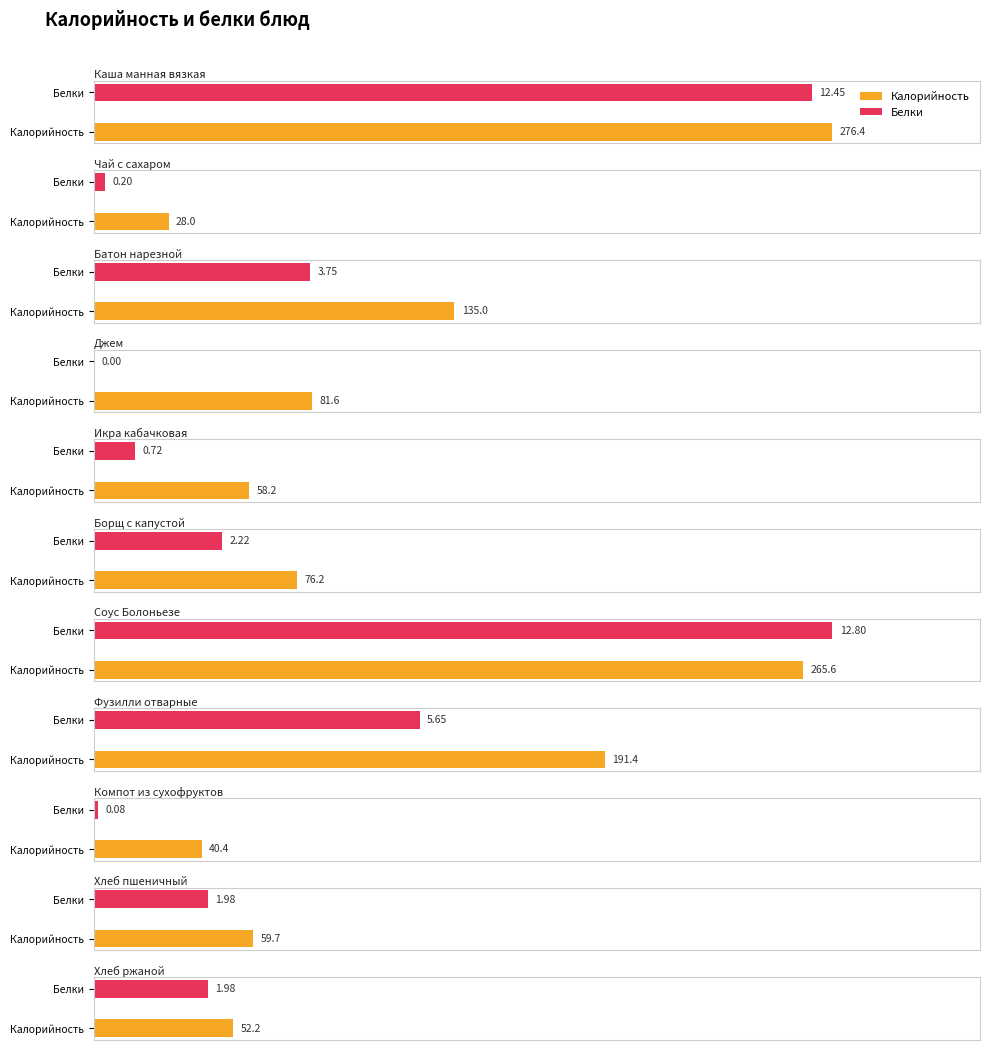

What is the greatest value displayed?

276.4